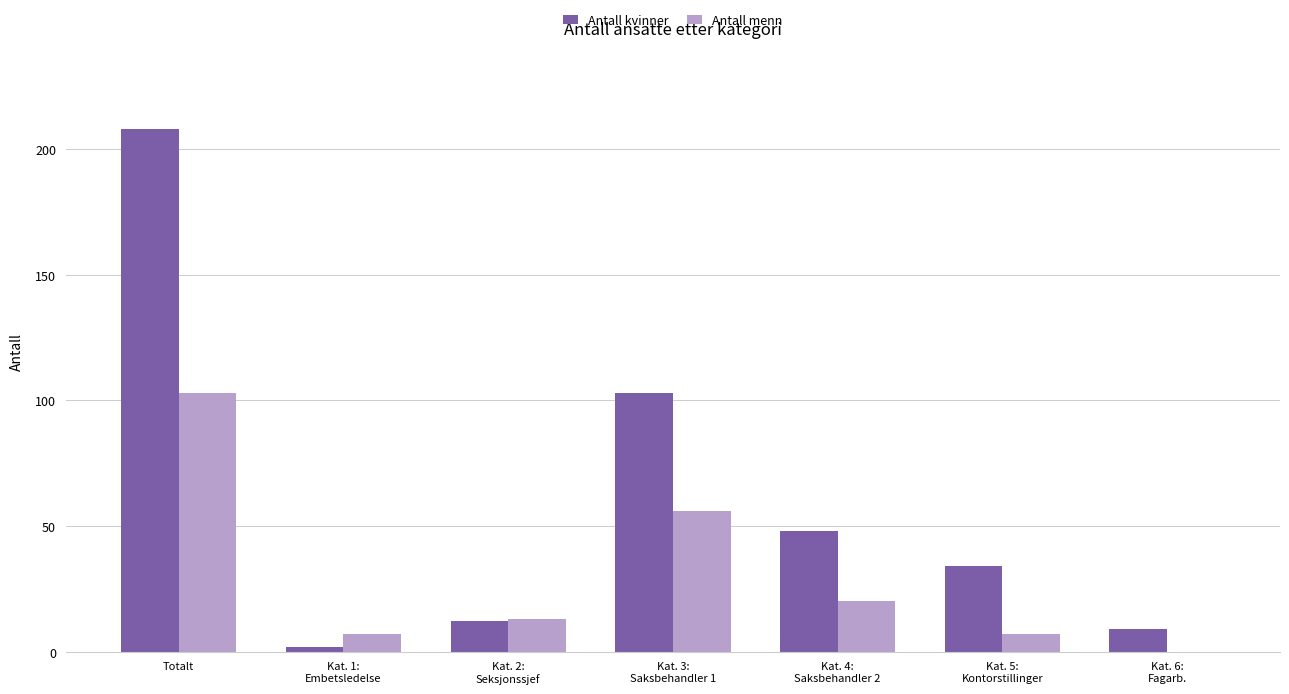

True or false: Antall kvinner has a value of 12 at Kat. 2:
Seksjonssjef.

True